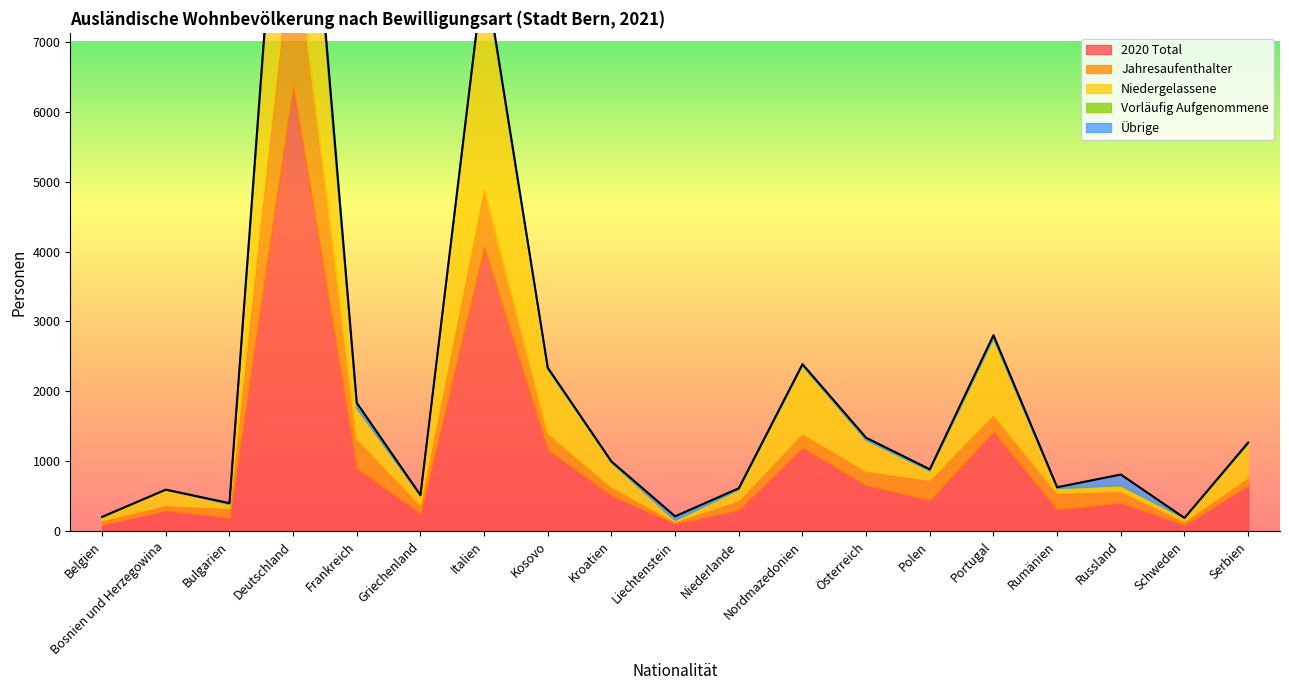

True or false: 2020 Total and Vorläufig Aufgenommene intersect in this chart.

False